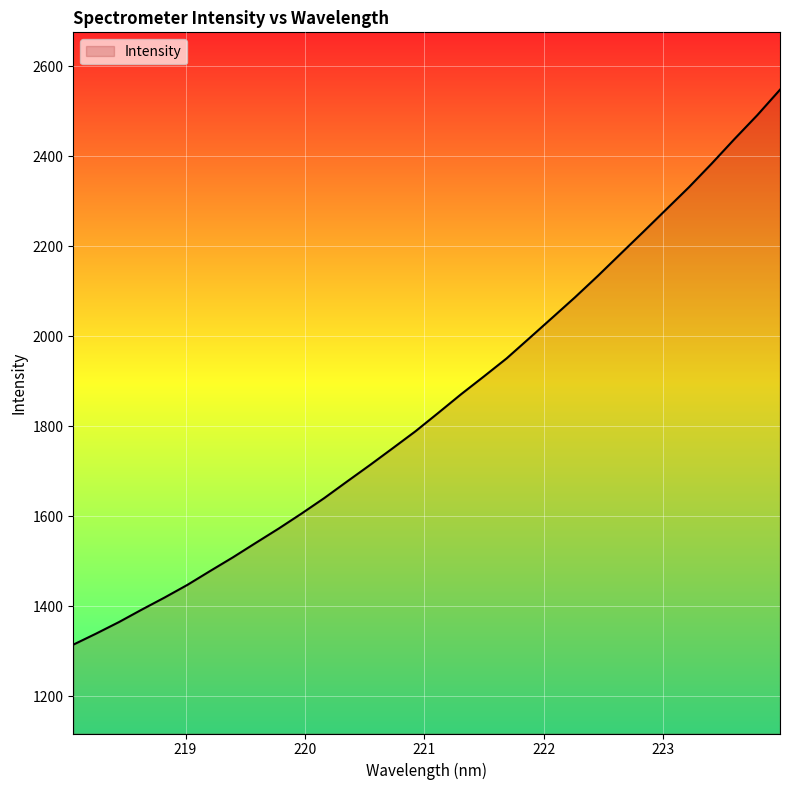

What is the difference between the maximum and minimum values?

1232.3